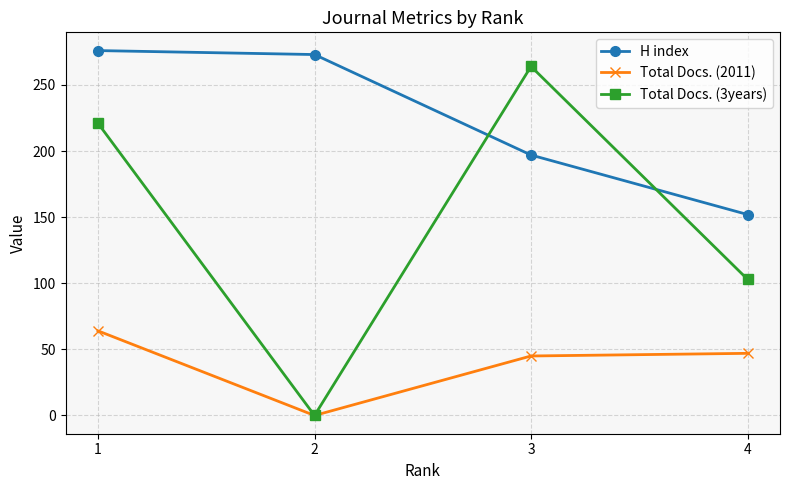

What is the total value across all series at 2?

273